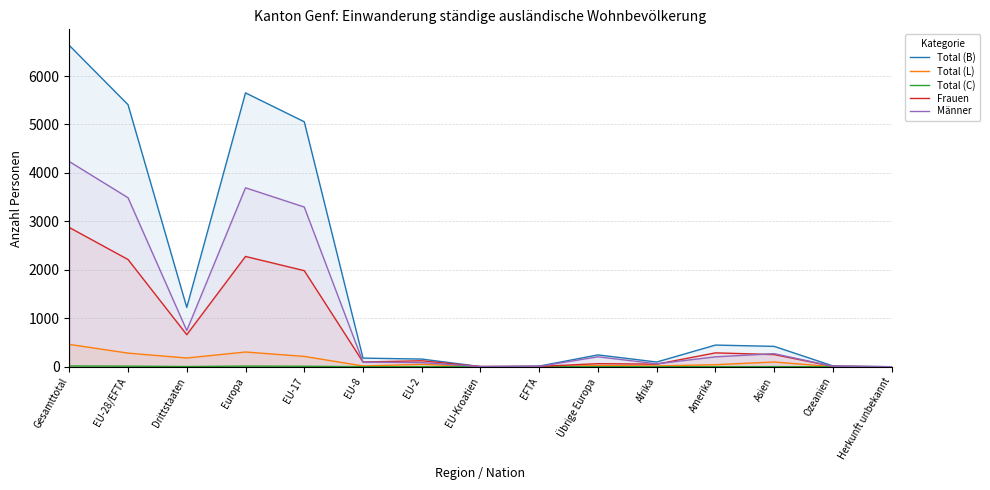

What is the value of the Total (C) point at the 4th from the left?

13